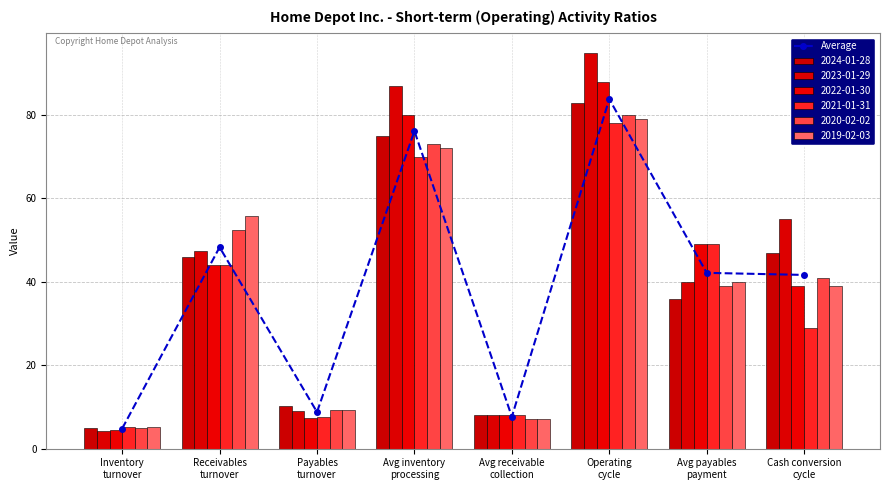

Between Avg payables
payment and Receivables
turnover, which is larger?

Receivables
turnover